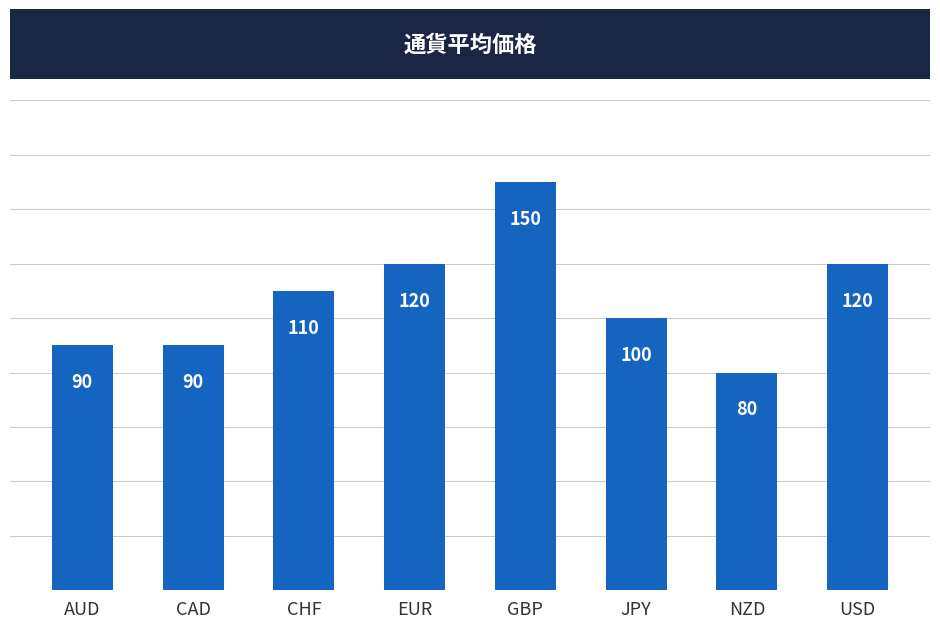

At which category does the chart reach its minimum across all series?

NZD